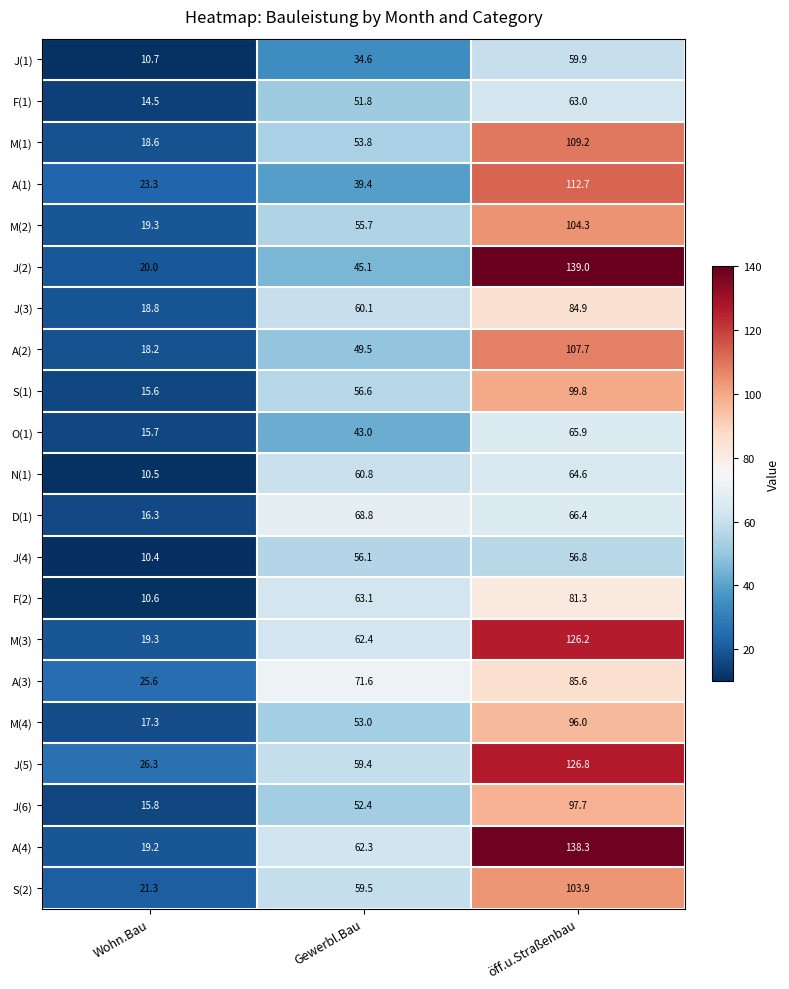

Where is J(6) nearest to the value 56?

Gewerbl.Bau